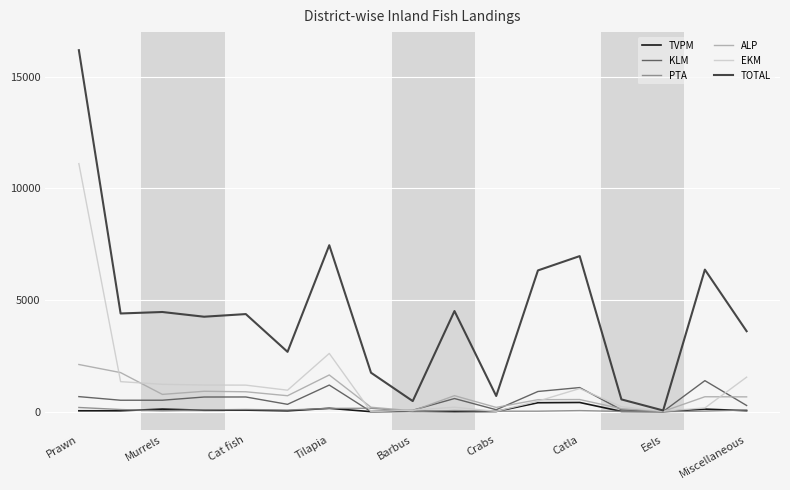

How many lines are shown in the chart?

6